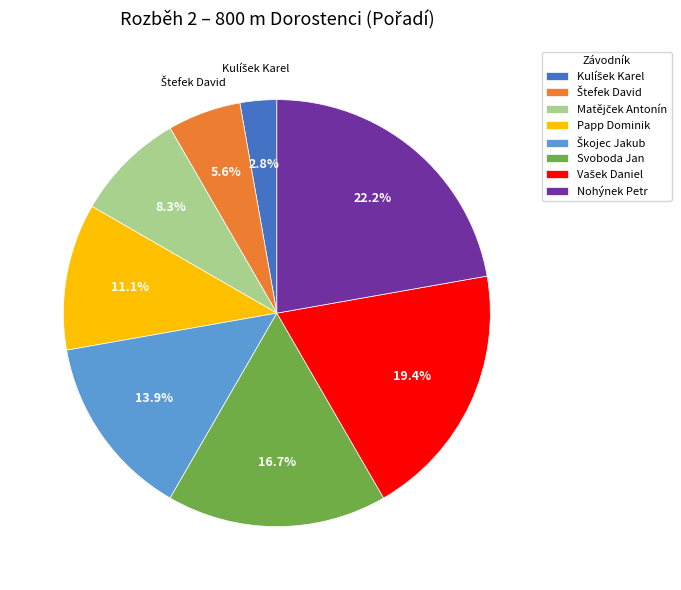

Count the number of slices in the pie.

8